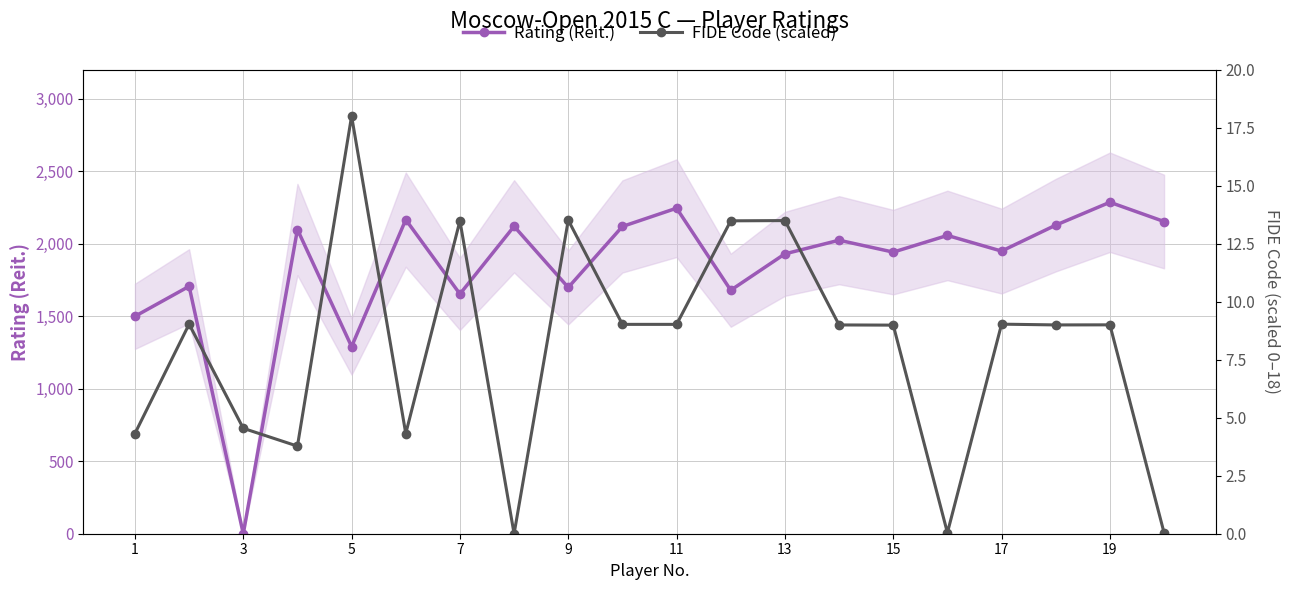

How many distinct data groups are displayed?

2